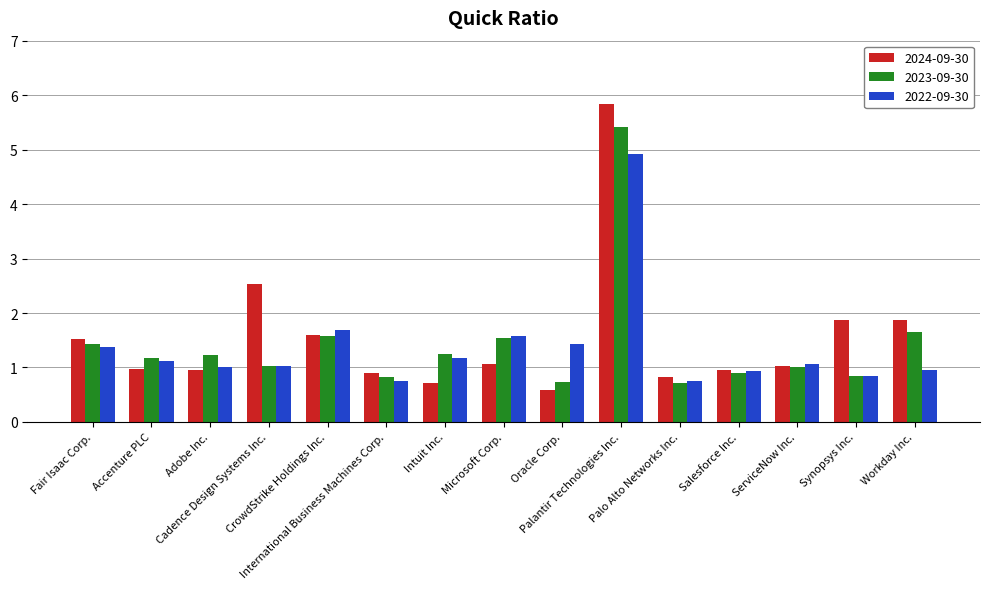

Where does the 2024-09-30 series first go above 1?

Fair Isaac Corp.